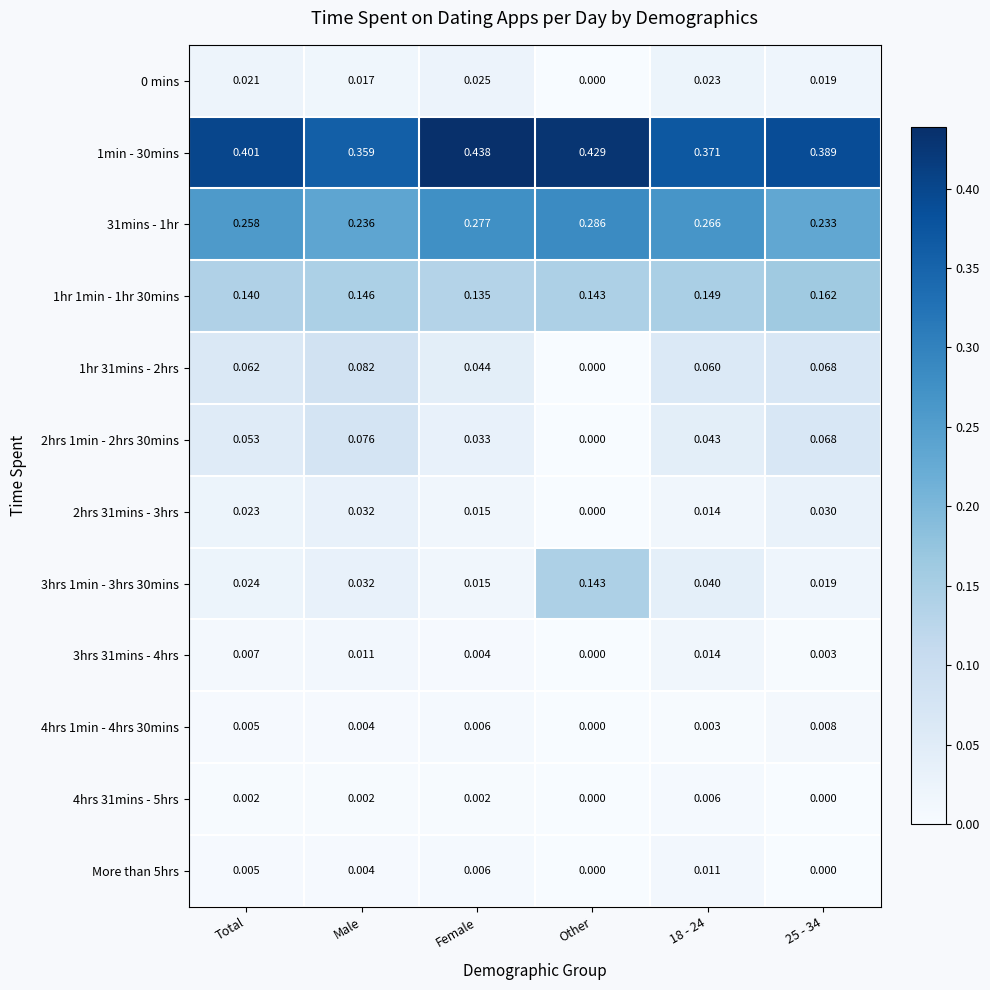

At which label is 3hrs 31mins - 4hrs closest to 0?

Other